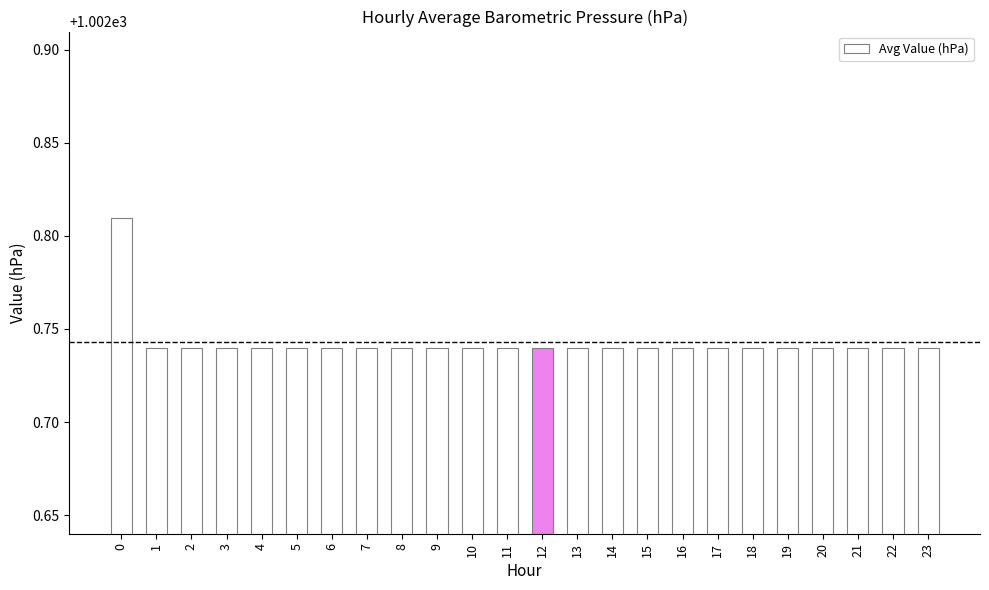

The chart shows a value of 412.9 at 12. True or false?

False